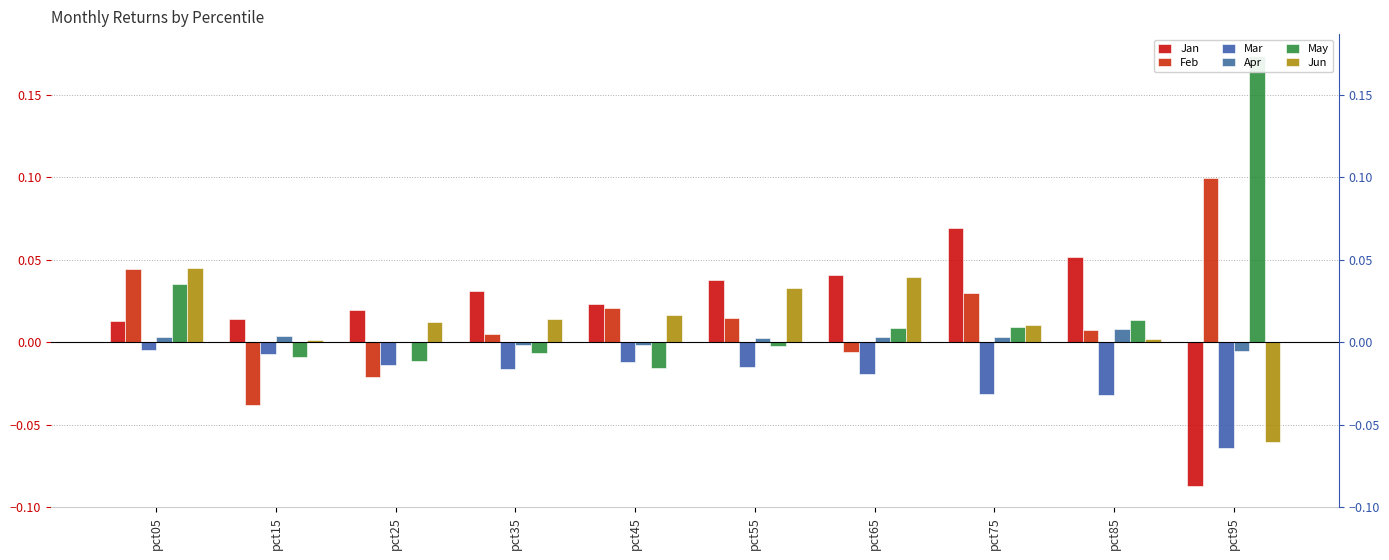

Which series has the widest spread of values?

May